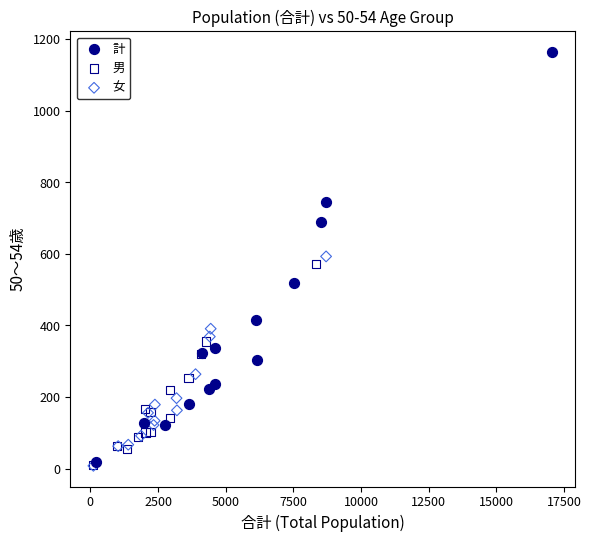

Which series reaches the maximum Y coordinate?

計